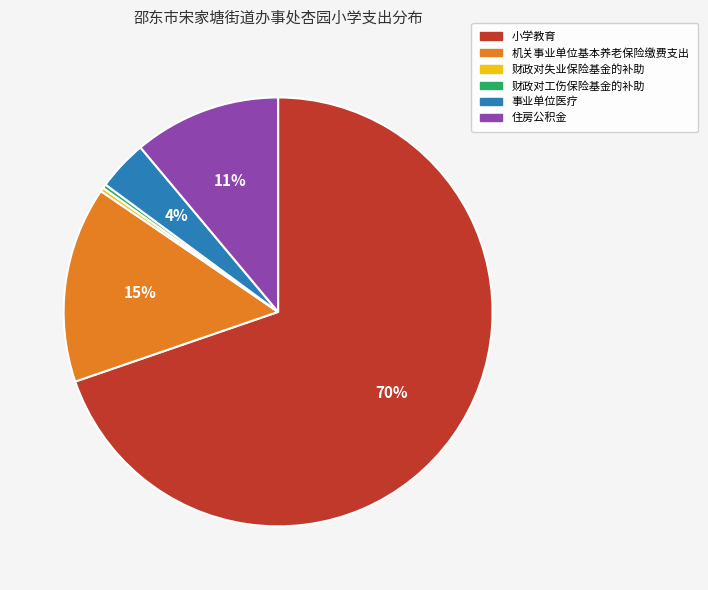

Is there any slice that represents more than half of the pie?

Yes